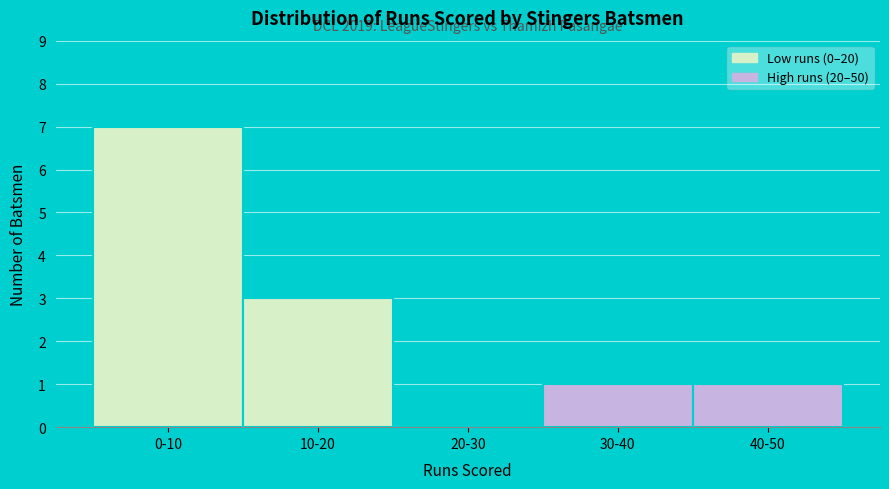

Reading left to right, transcribe all the data shown in this chart.

0-10=7	10-20=3	20-30=0	30-40=1	40-50=1